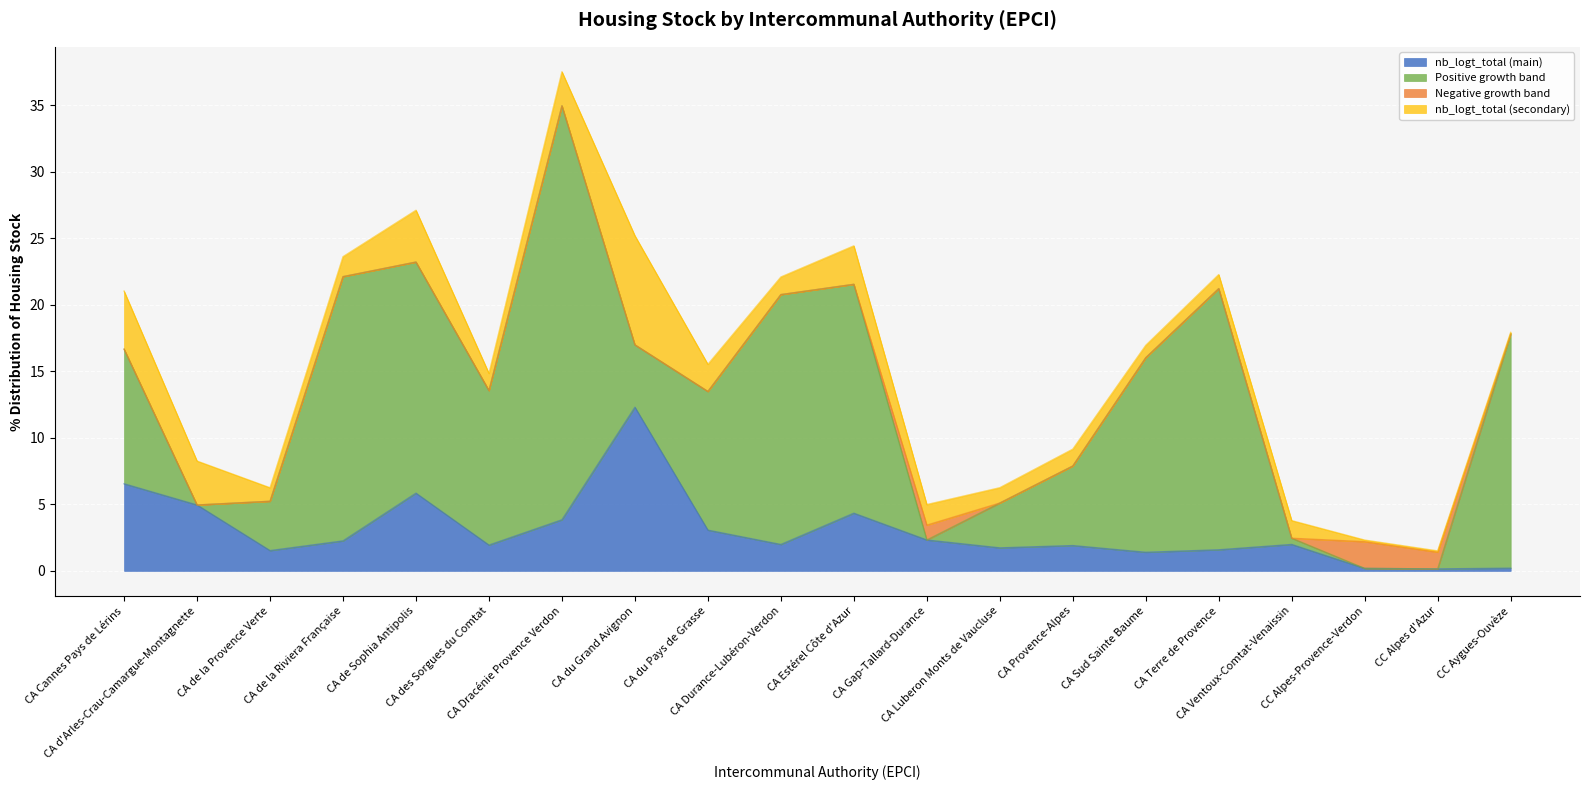

What is the label of the 20th point from the left?

CC Aygues-Ouvèze